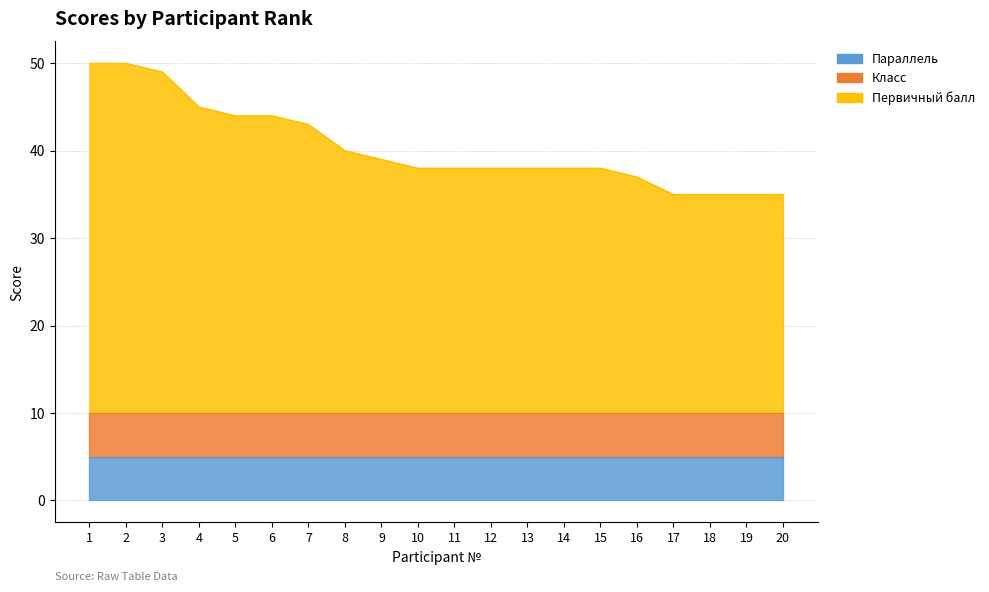

Between 13 and 16, which series saw the biggest shift?

Первичный балл